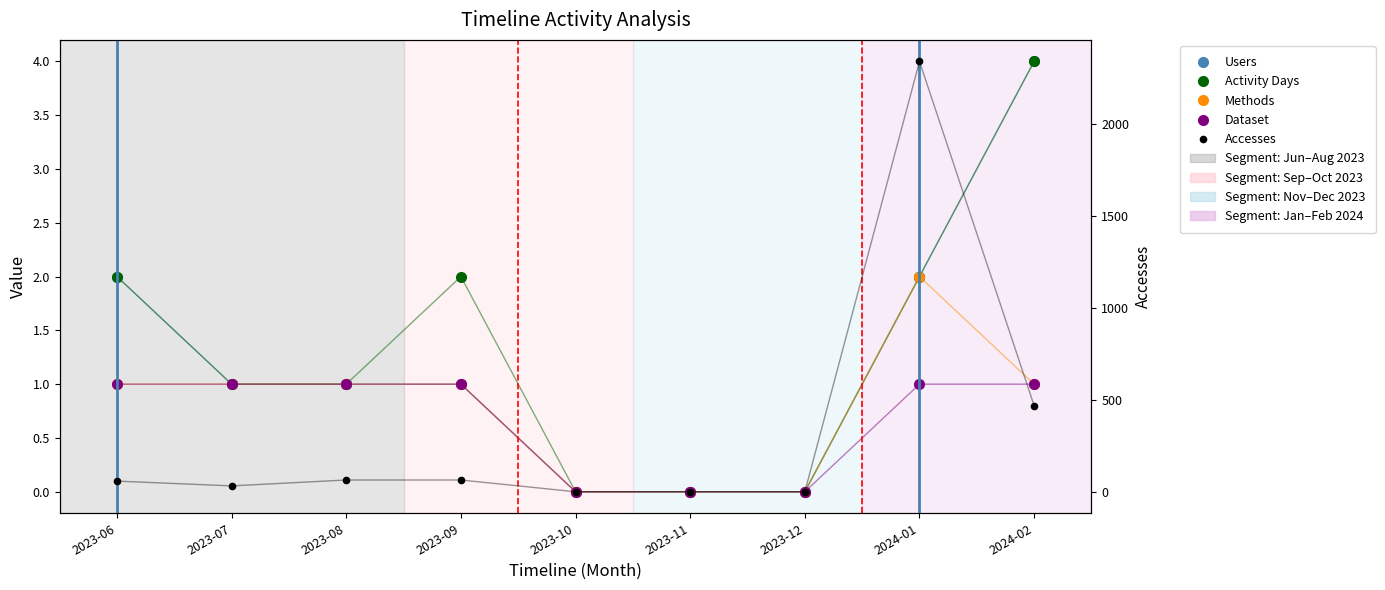

True or false: Accesses has a value of 0 at 2023-11.

True